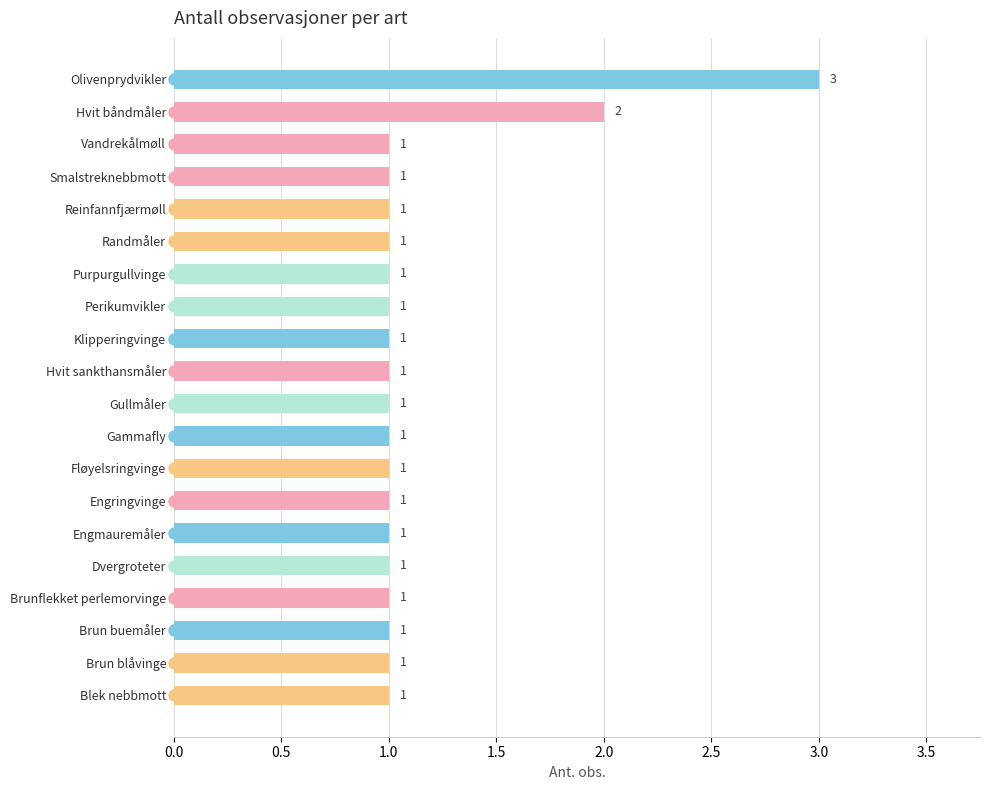

Reading top to bottom, transcribe all the data shown in this chart.

3	2	1	1	1	1	1	1	1	1	1	1	1	1	1	1	1	1	1	1